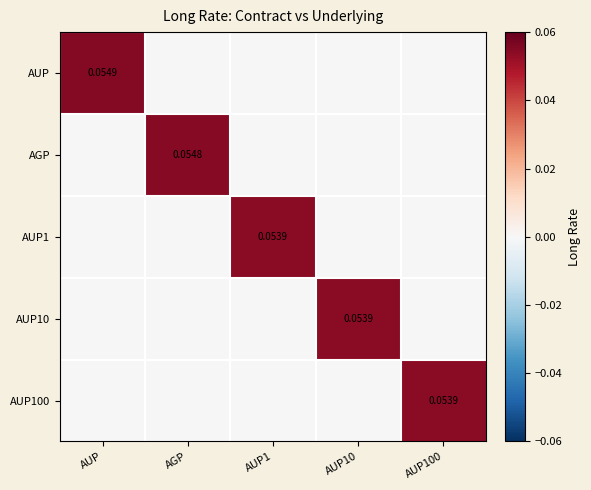

What is the greatest value displayed?

0.1